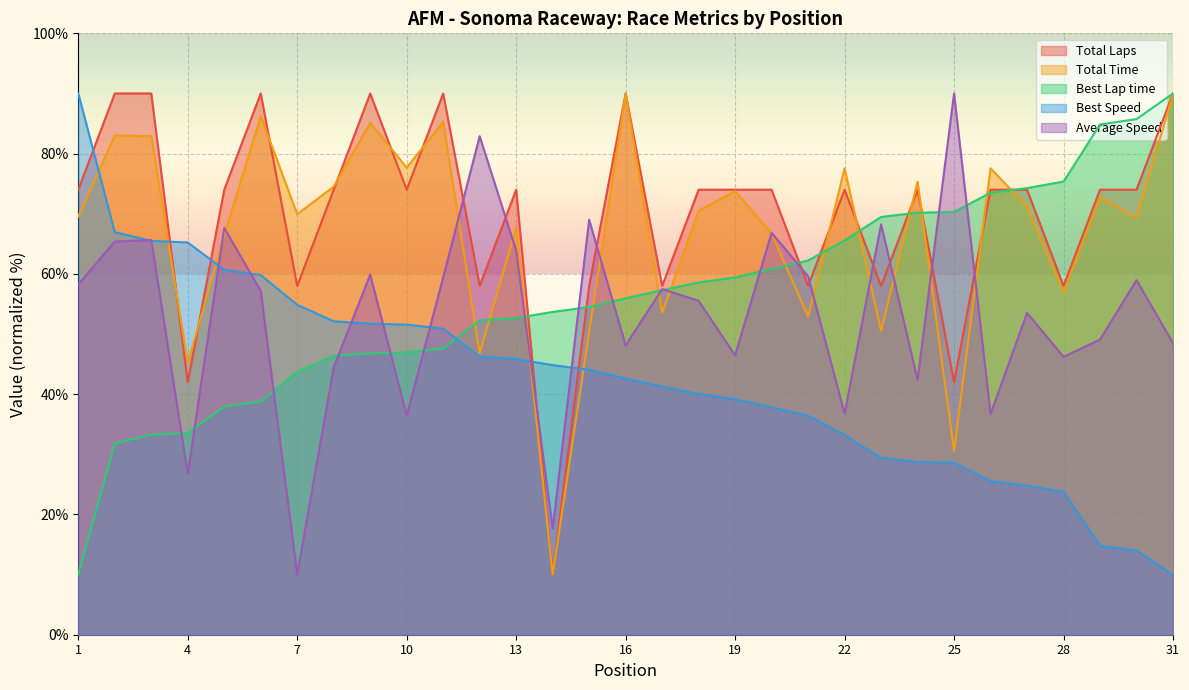

Does the chart display data point markers on the line(s)?

No